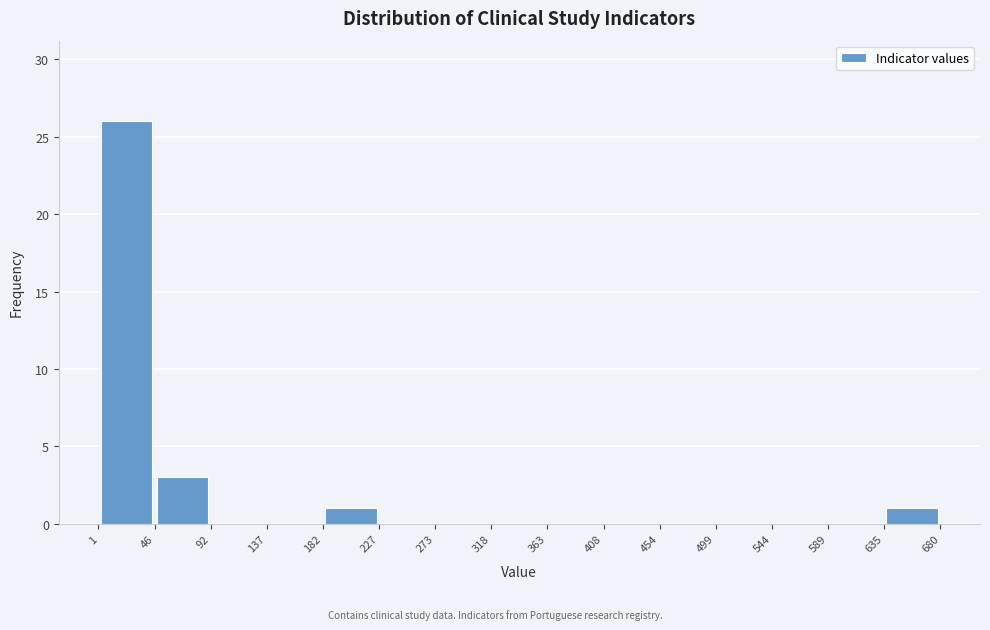

Reading left to right, list every bar in this chart as the range it spans on the x-axis followed by its height. The values are not printed on the chart, so give them approximately, as read against the axis.

1 to 46: 26
46 to 92: 3
92 to 137: 0
137 to 182: 0
182 to 227: 1
227 to 273: 0
273 to 318: 0
318 to 363: 0
363 to 408: 0
408 to 454: 0
454 to 499: 0
499 to 544: 0
544 to 589: 0
589 to 635: 0
635 to 680: 1